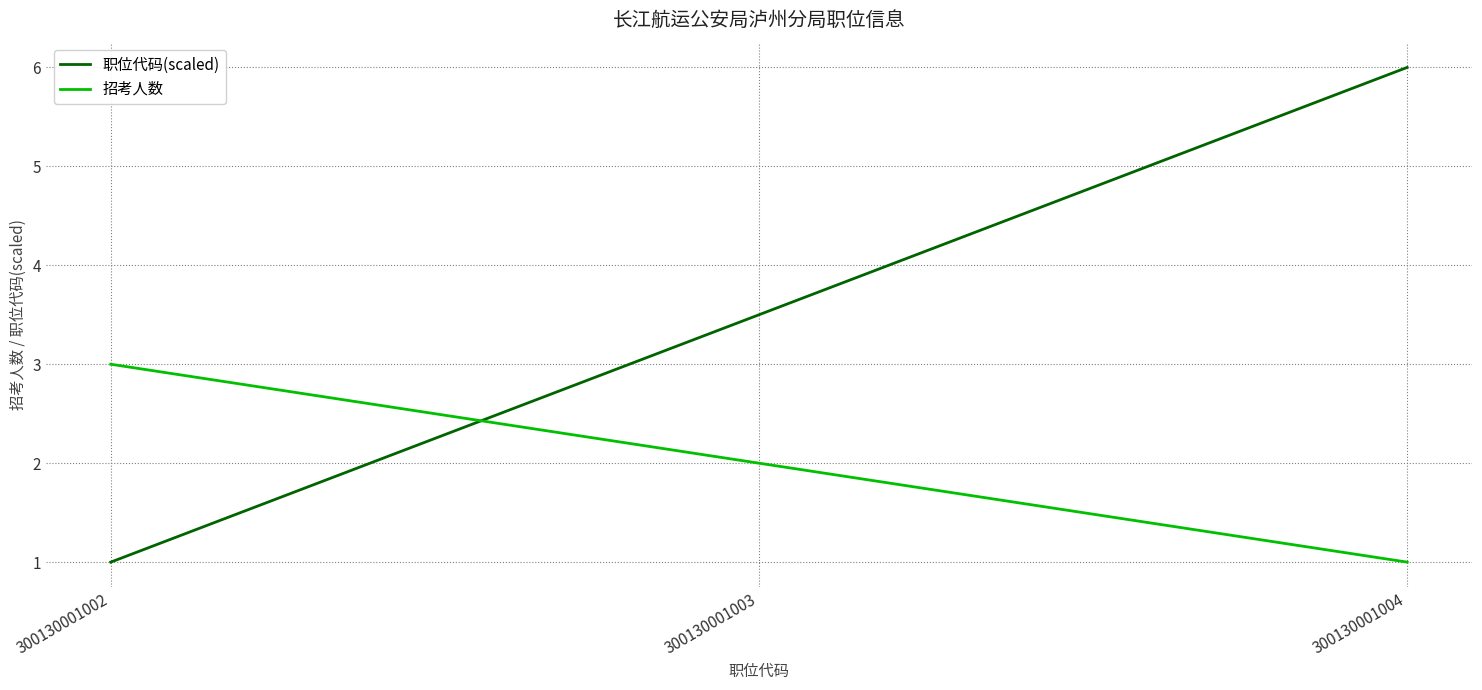

How many values in the 职位代码(scaled) series exceed 3?

2